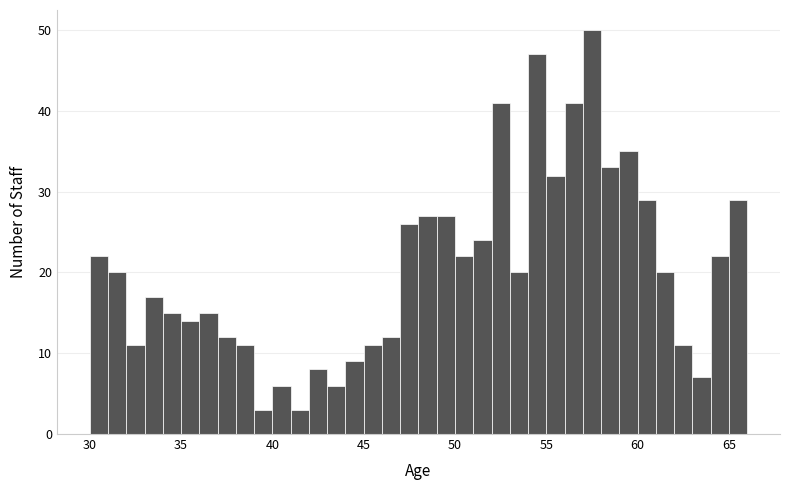

Around what value on the x-axis is the tallest bar? Give the approximate position of its centre, as read against the axis.

57.5